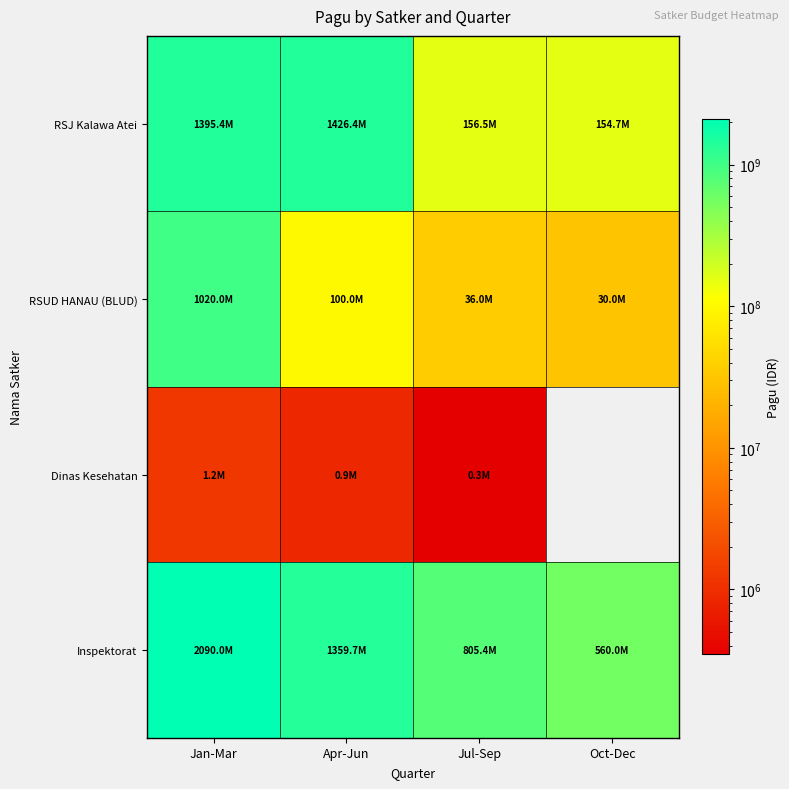

True or false: Inspektorat has a value of 2090000000.0 at Jan-Mar.

True